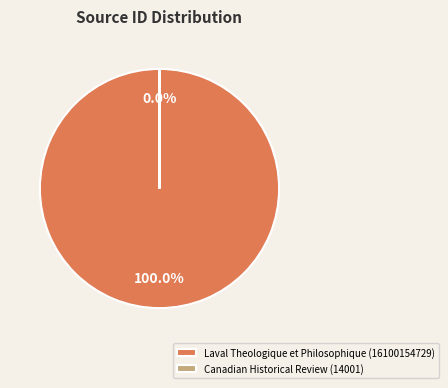

Rank the categories by value from highest to lowest.

Laval Theologique et Philosophique, Canadian Historical Review